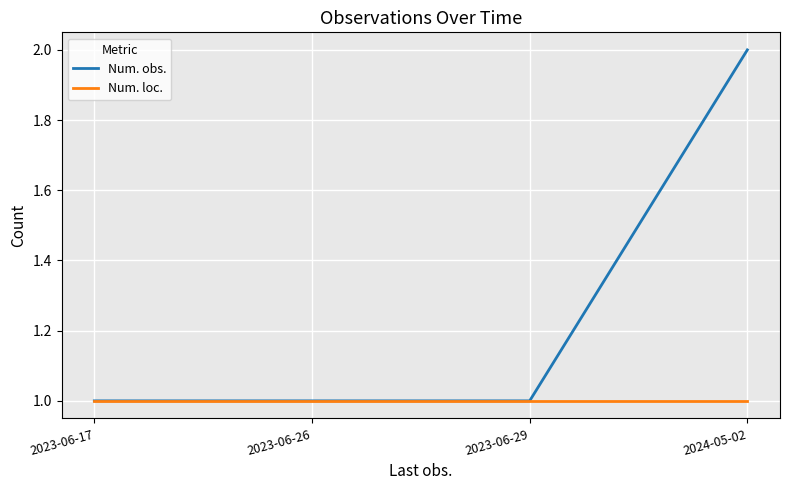

True or false: Num. loc. has a value of 0 at 2023-06-29.

False